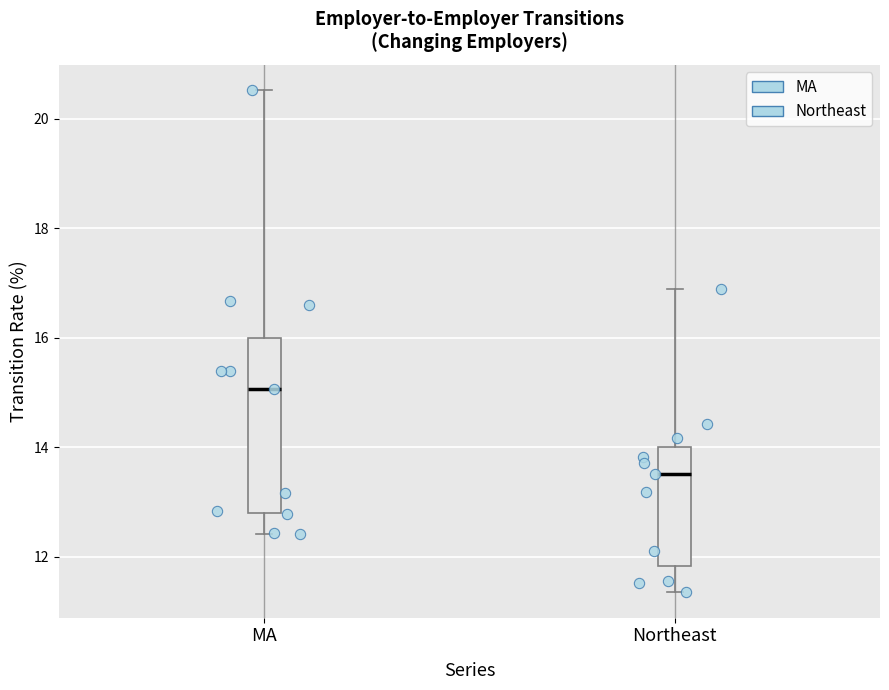

Reading left to right, read every box against the y-axis: the position of its median line, the range the box covers, and the ends of its whiskers. The values are not printed on the chart, so give them approximately, as read against the axis.

MA: median 15.0, box 12.8 to 16.0, whiskers 12.4 to 20.6
Northeast: median 13.6, box 11.8 to 14.0, whiskers 11.4 to 17.0